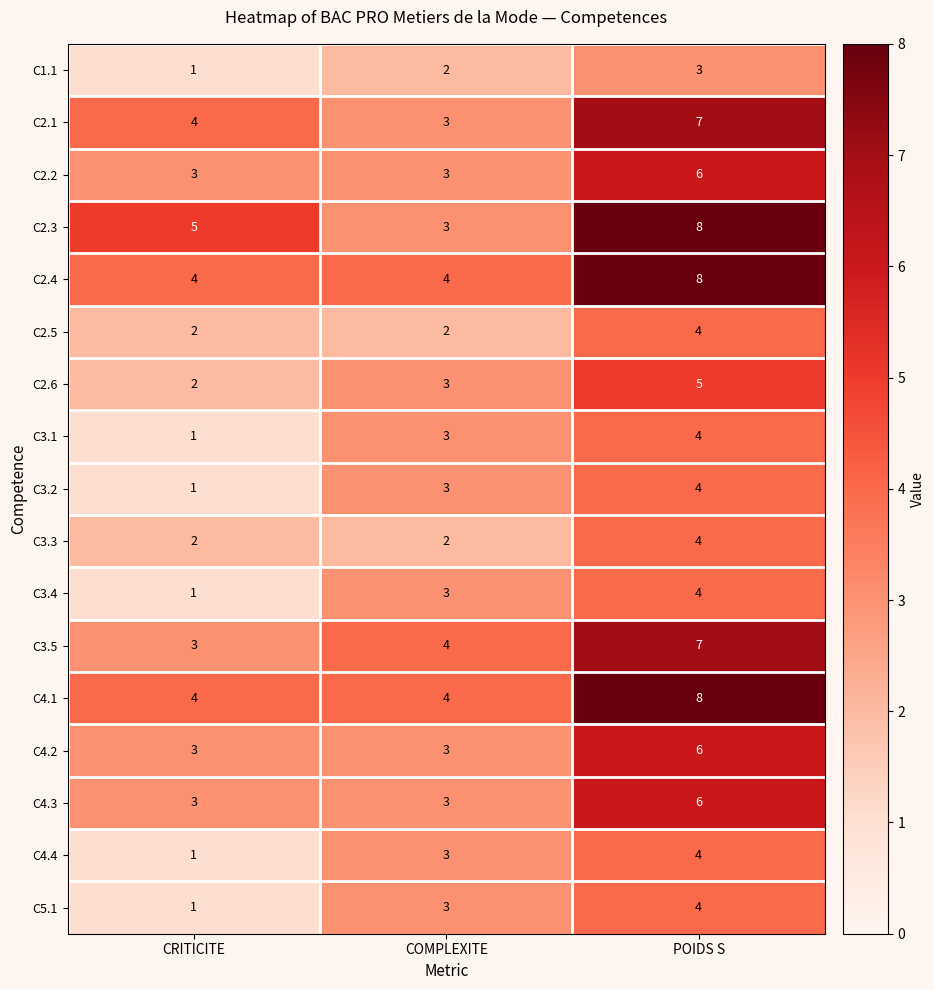

Is the value of C4.3 at POIDS S greater than the value of C3.1 at CRITICITE?

Yes